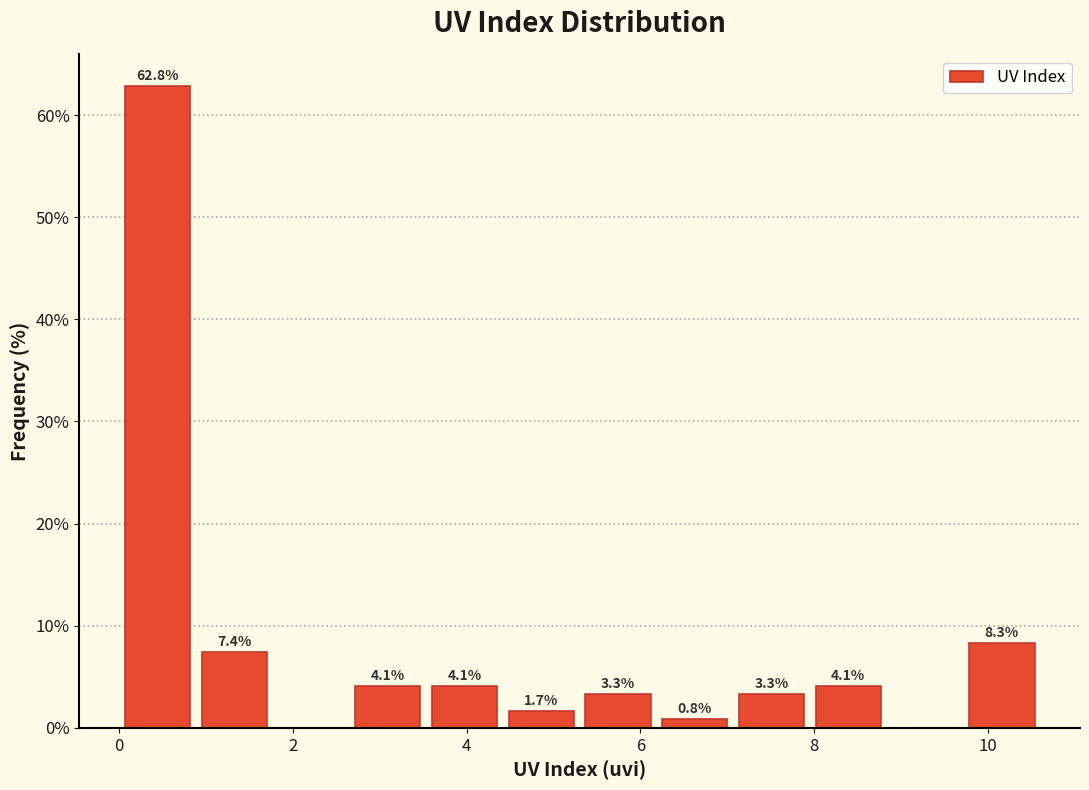

Over which range of the x-axis is the bar tallest?

0.0 to 0.8